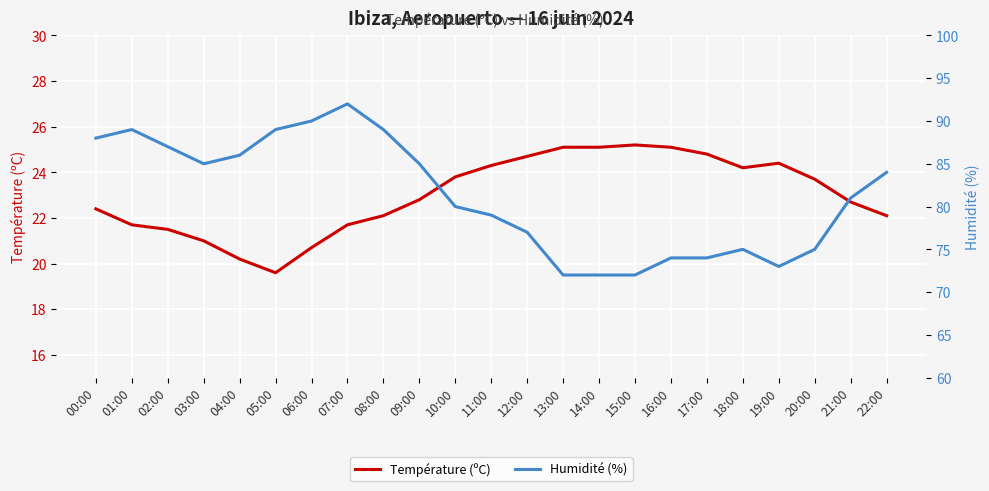

What is the label of the 7th point from the right?

16:00